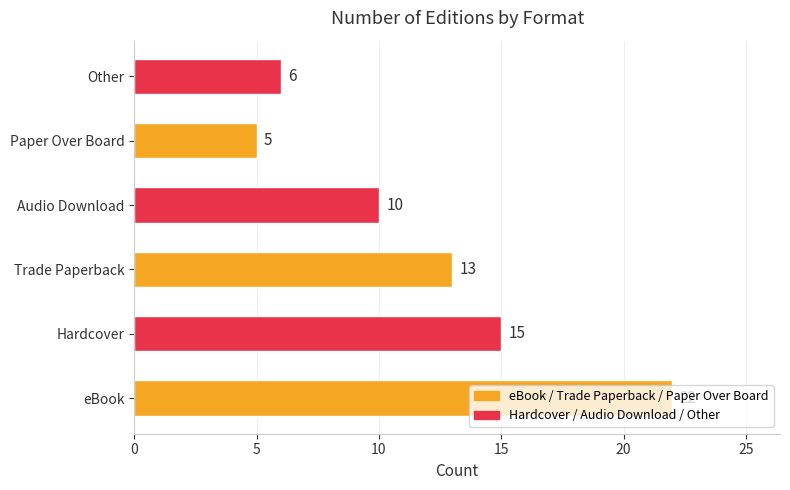

How many bars are there in total?

6